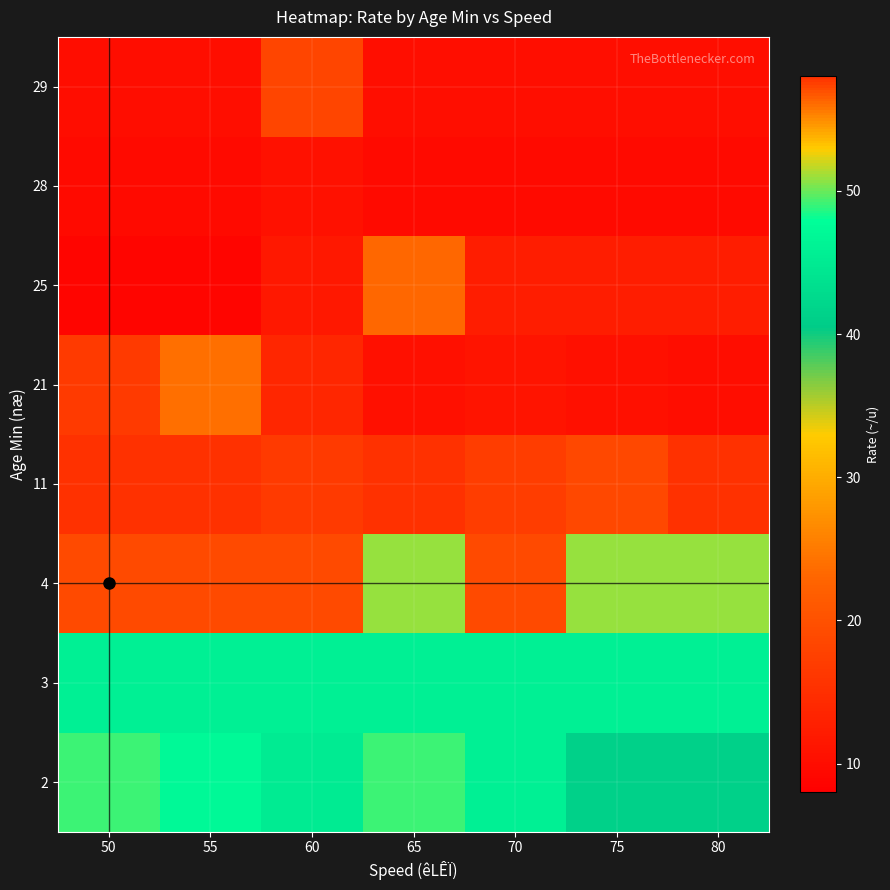

What is the difference between the highest and lowest values at 80?

41.2